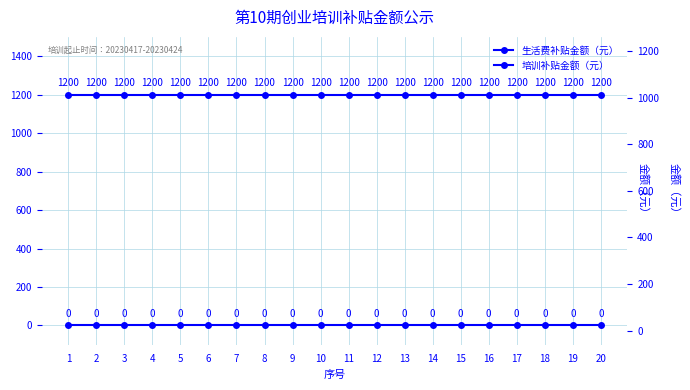

How many distinct data groups are displayed?

2